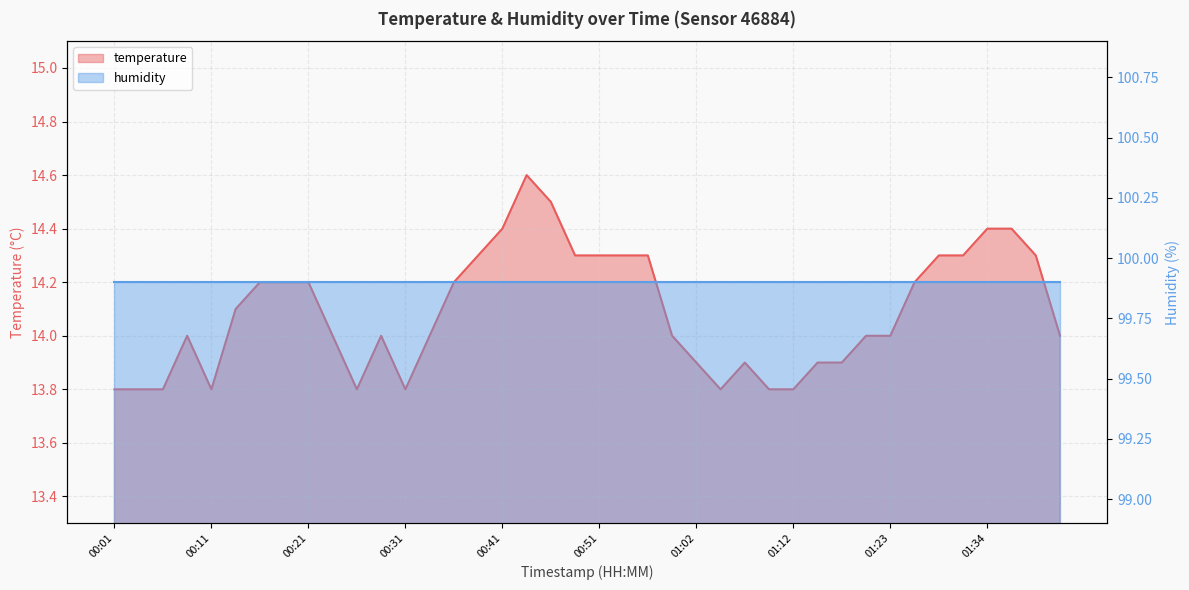

Reading left to right, what are all the values shown in this chart?

00:01=13.8	00:03=13.8	00:06=13.8	00:08=14.0	00:11=13.8	00:14=14.1	00:16=14.2	00:19=14.2	00:21=14.2	00:24=14.0	00:26=13.8	00:29=14.0	00:31=13.8	00:34=14.0	00:36=14.2	00:39=14.3	00:41=14.4	00:44=14.6	00:46=14.5	00:49=14.3	00:51=14.3	00:54=14.3	00:56=14.3	00:59=14.0	01:02=13.9	01:04=13.8	01:07=13.9	01:09=13.8	01:12=13.8	01:15=13.9	01:17=13.9	01:20=14.0	01:23=14.0	01:26=14.2	01:28=14.3	01:31=14.3	01:34=14.4	01:36=14.4	01:39=14.3	01:41=14.0